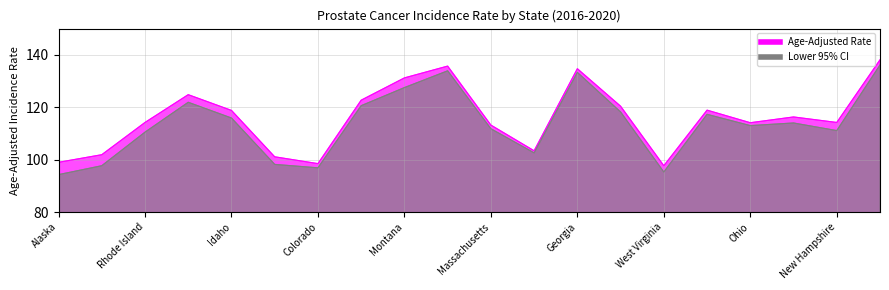

The Age-Adjusted Rate series shows 97.7 at West Virginia. True or false?

True